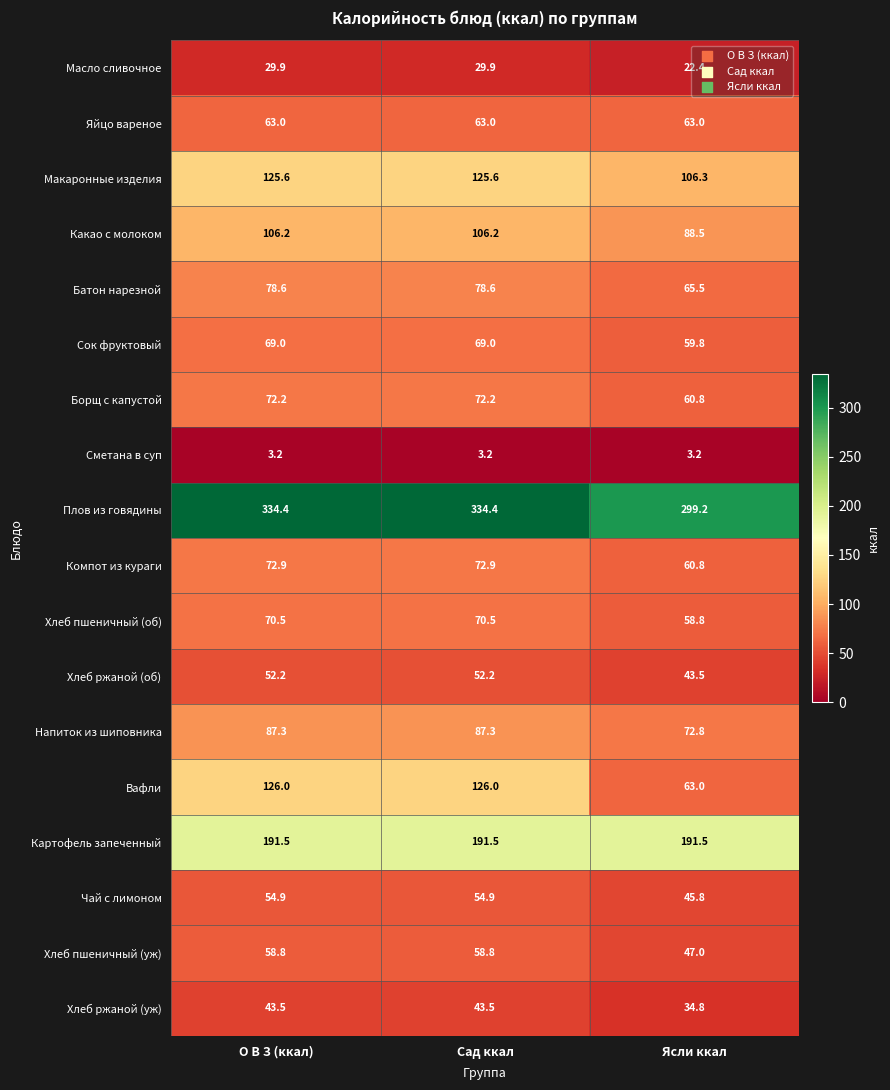

At which label is Плов из говядины closest to 316?

Ясли ккал